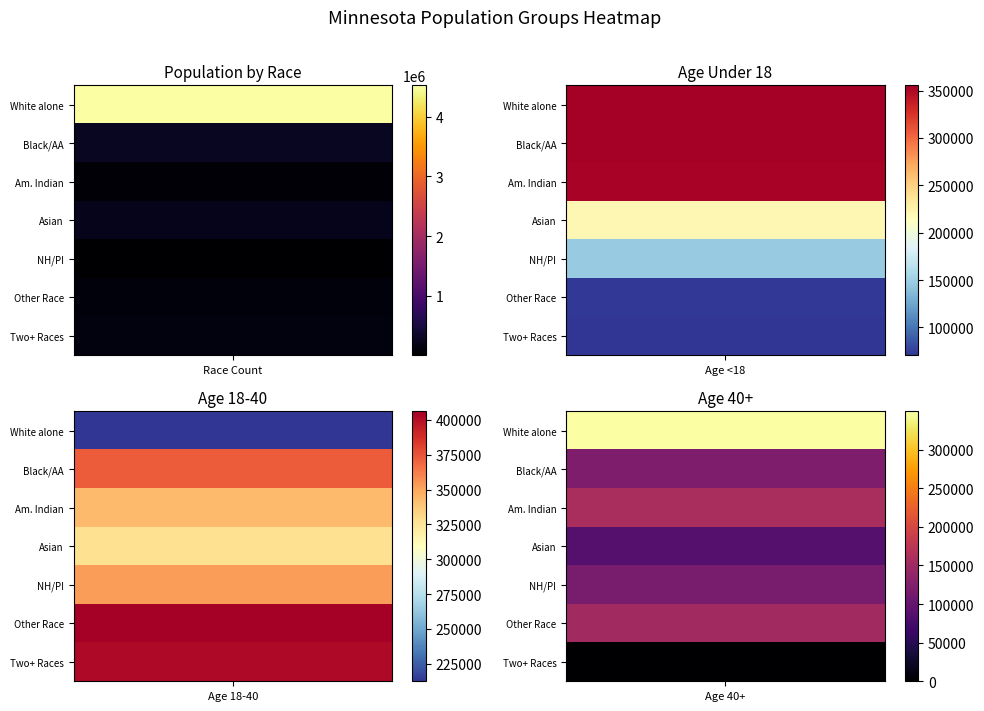

The Race series shows 7682469 at 0. True or false?

False